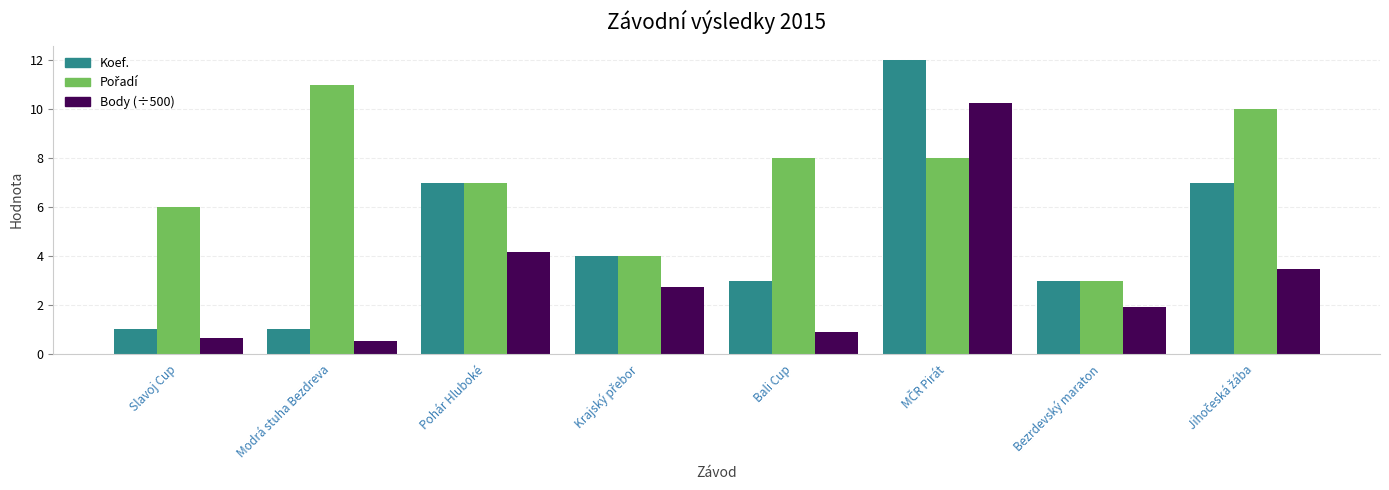

True or false: Koef. has a value of 0.7 at Bezrdevský maraton.

False